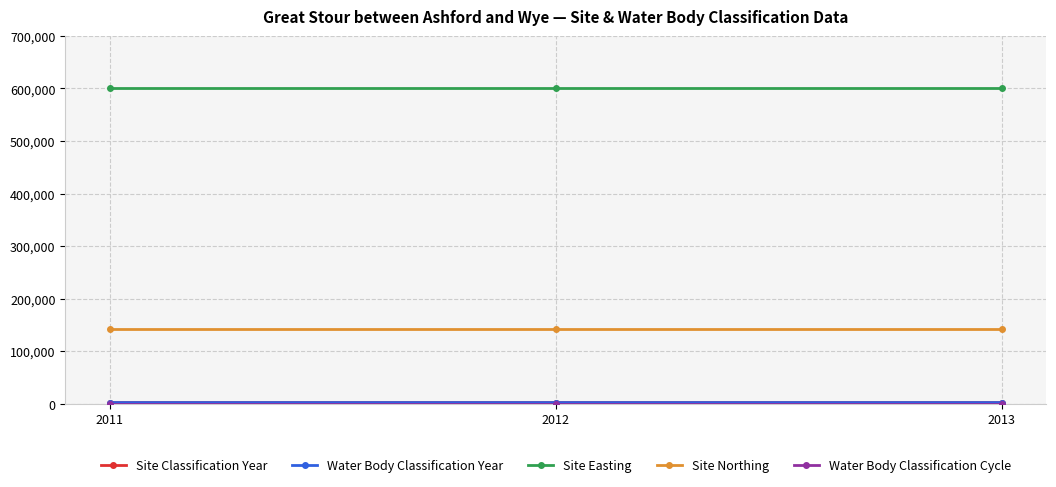

Does the chart have visible grid lines?

Yes